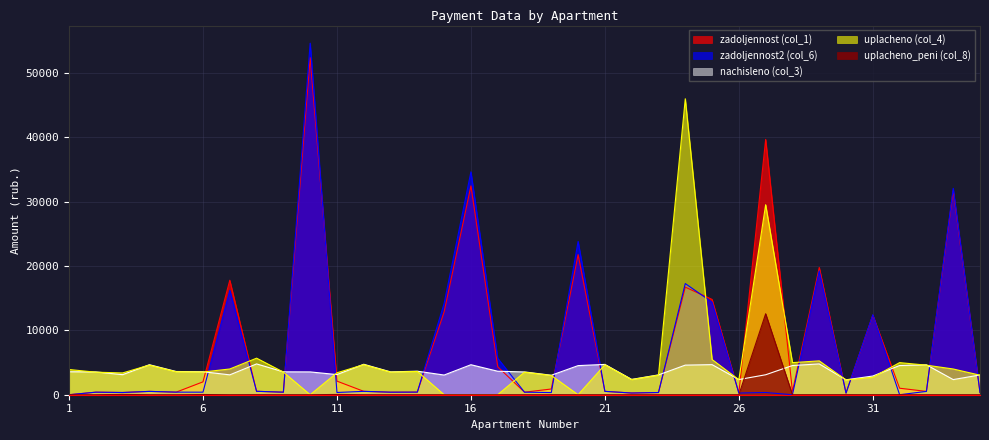

How many intersections are there between uplacheno_peni (col_8) and nachisleno (col_3)?

2